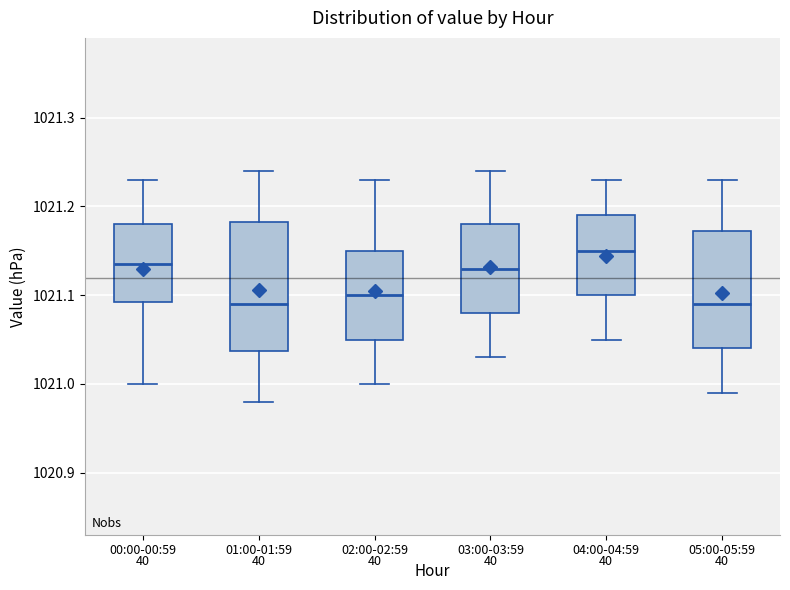

Where does the upper whisker of the box for 05:00-05:59 end on the y-axis? The values are not printed on the chart, so give them approximately, as read against the axis.

1021.23